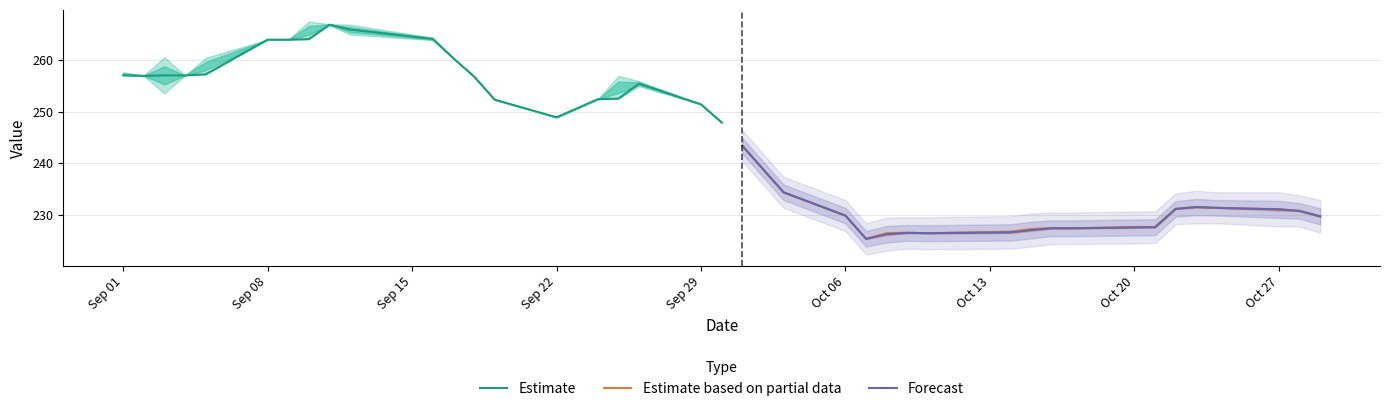

How many interior local valleys does the Estimate based on partial data series have?

3